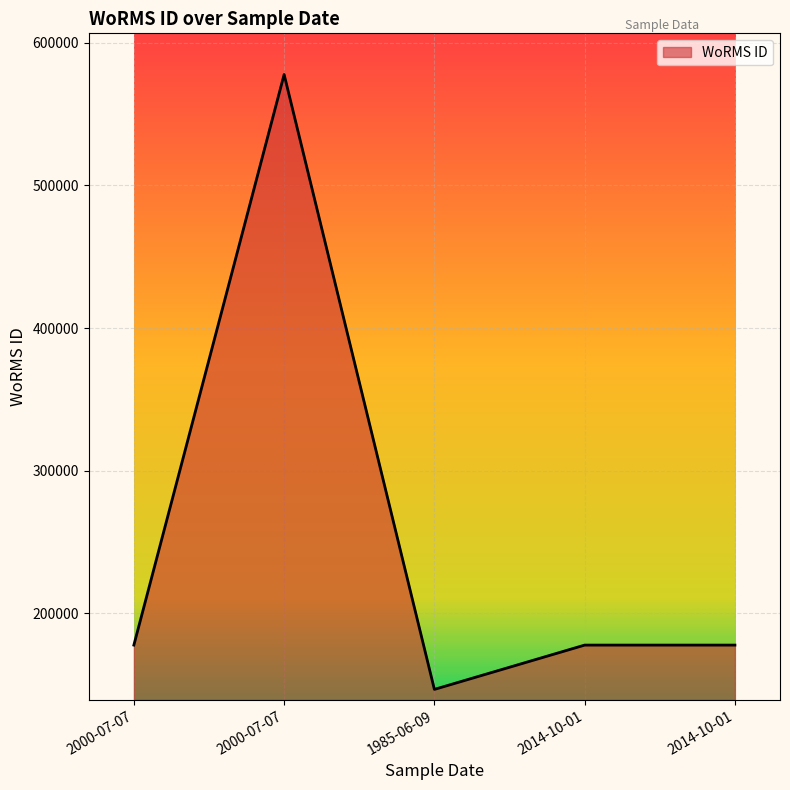

What is the sum of all values?

1257284